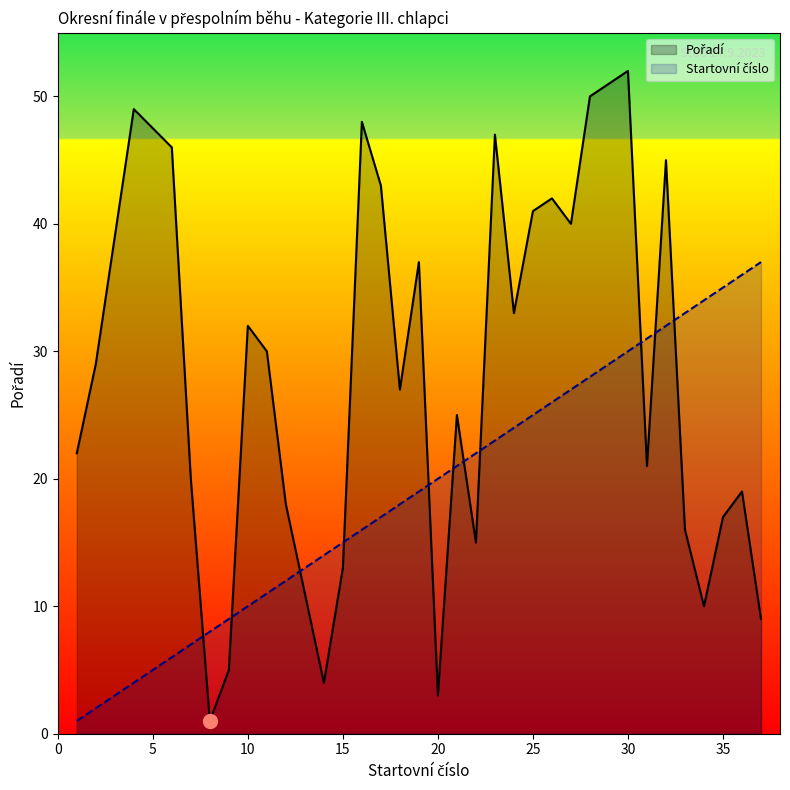

What is the difference between the Startovní číslo values at 34 and 36?

2